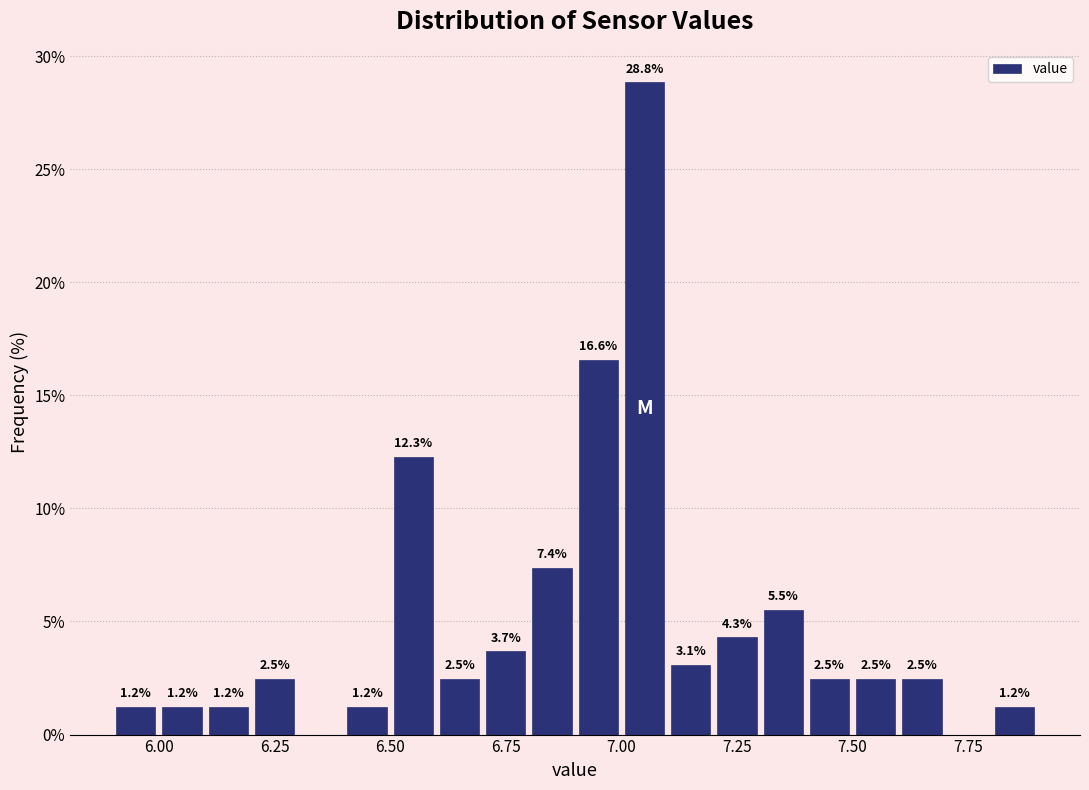

Read against the x-axis, roughly where is the centre of the tallest bar?

7.05